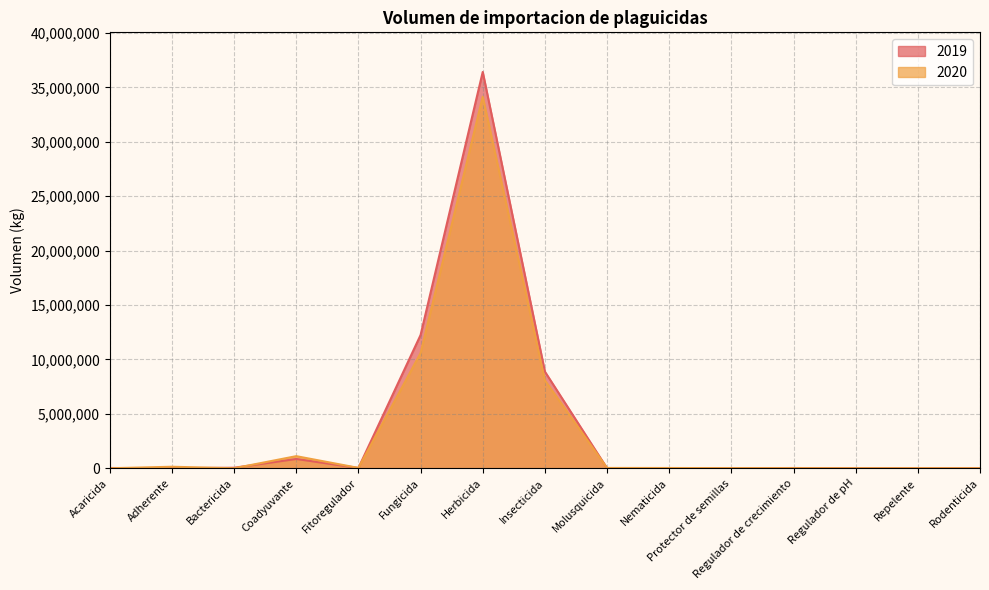

Does the chart display data point markers on the line(s)?

No